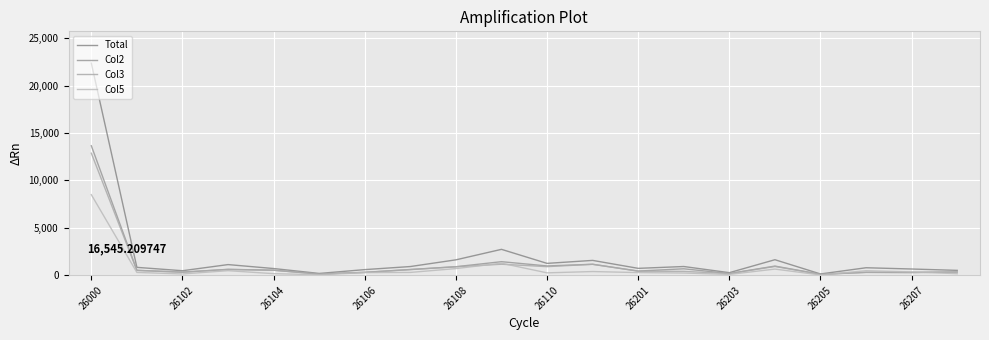

Is this an area chart (filled region under the line)?

No